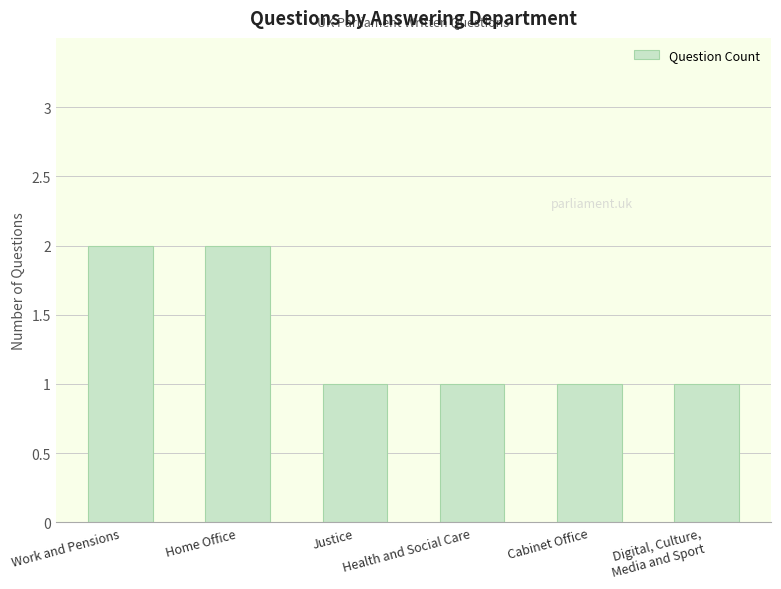

What is the minimum value shown in the chart?

1